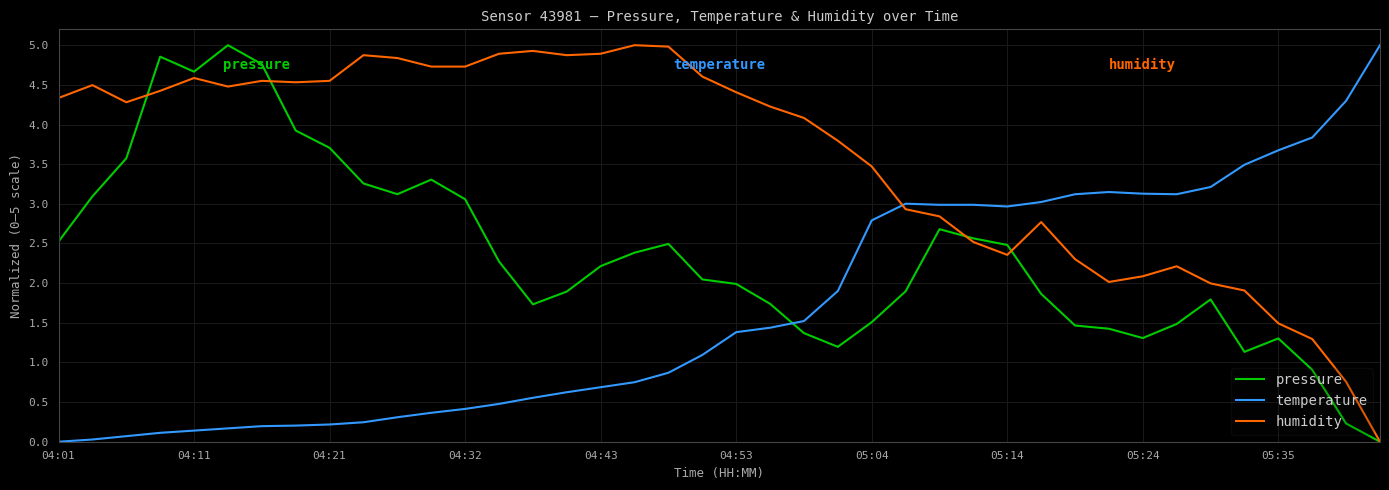

Which series has the largest total across all categories?

humidity